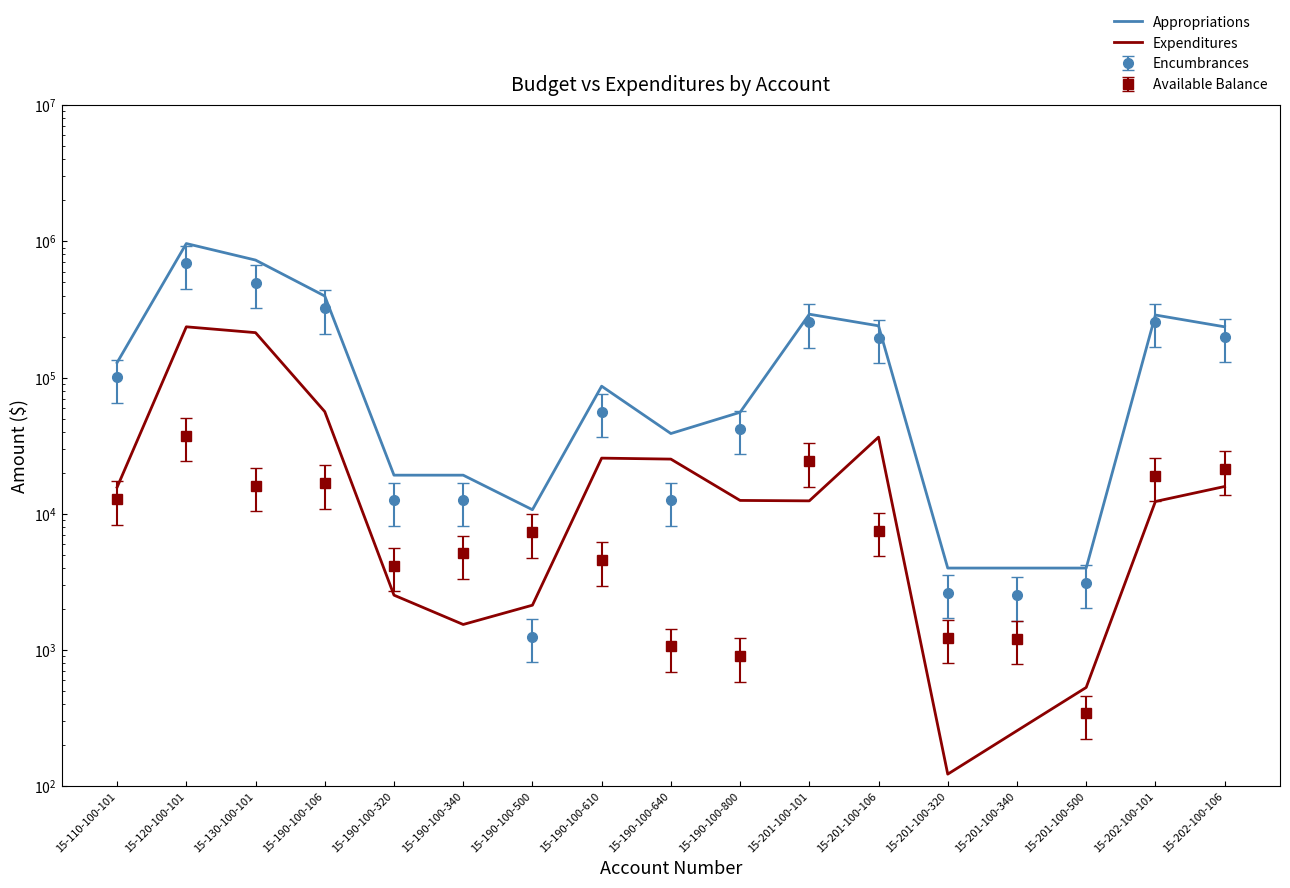

List the series in order of their overall mean, highest first.

Appropriations, Expenditures